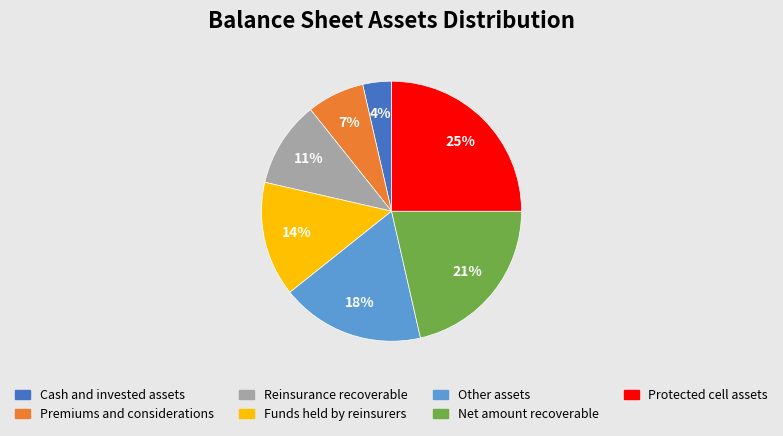

To the nearest percent, what is the difference between the Other assets and Premiums and considerations slice percentages?

11%